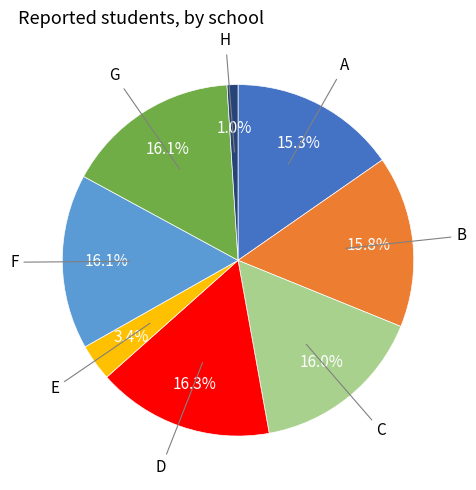

Is there a majority slice in this chart?

No